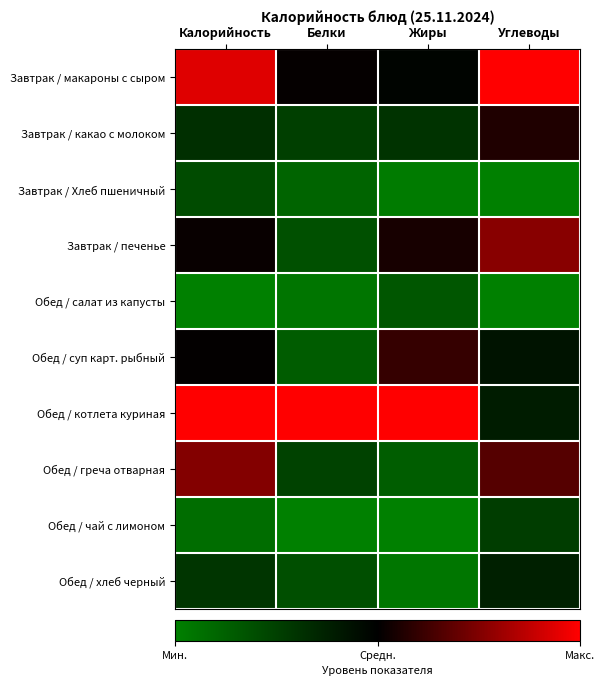

At which category is the sum across all series the highest?

Калорийность